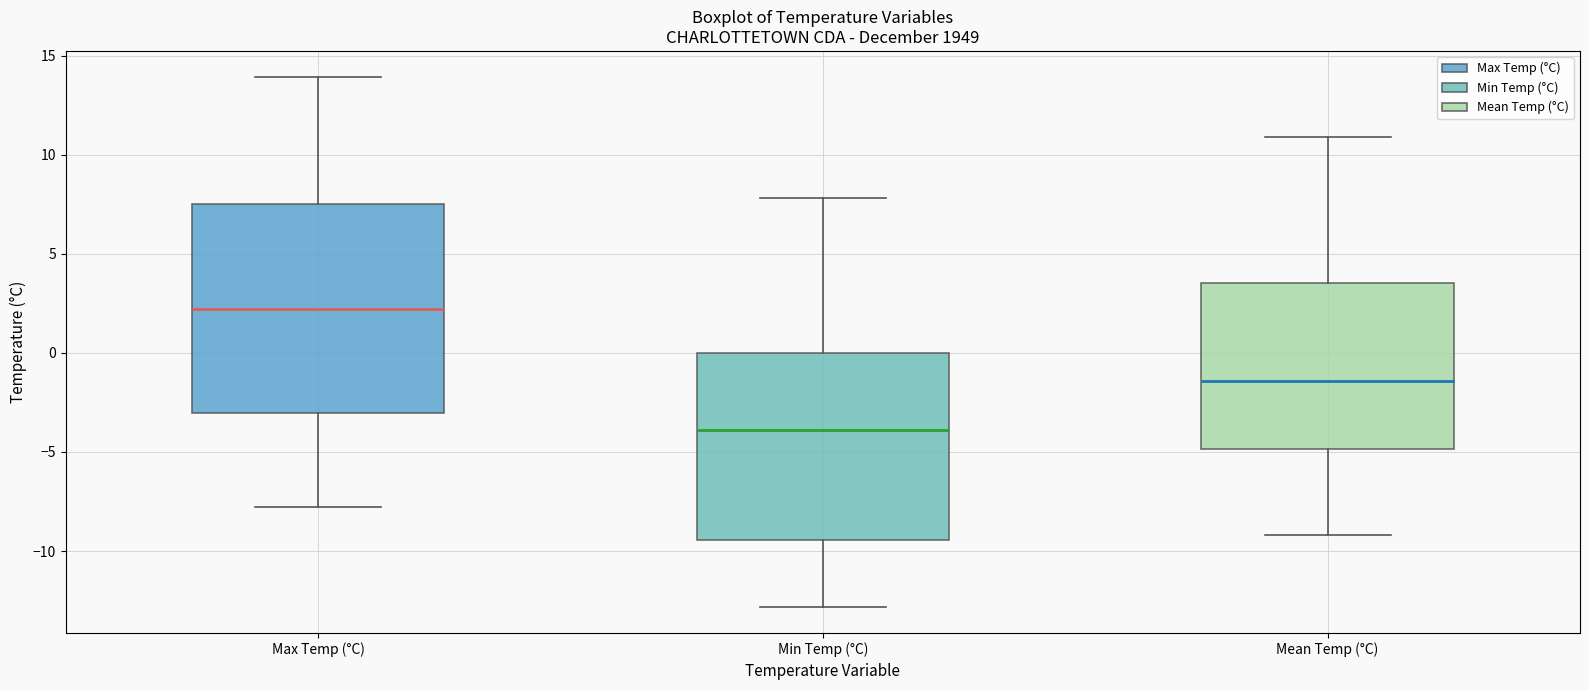

Reading left to right, transcribe this box plot: for each box, give where its median line is, the range the box spans, and where its two whiskers end, as read against the y-axis. The values are not printed on the chart, so give them approximately, as read against the axis.

Max Temp (°C): median 2.0, box -3.0 to 7.5, whiskers -8.0 to 14.0
Min Temp (°C): median -4.0, box -9.5 to 0.0, whiskers -13.0 to 8.0
Mean Temp (°C): median -1.5, box -5.0 to 3.5, whiskers -9.0 to 11.0